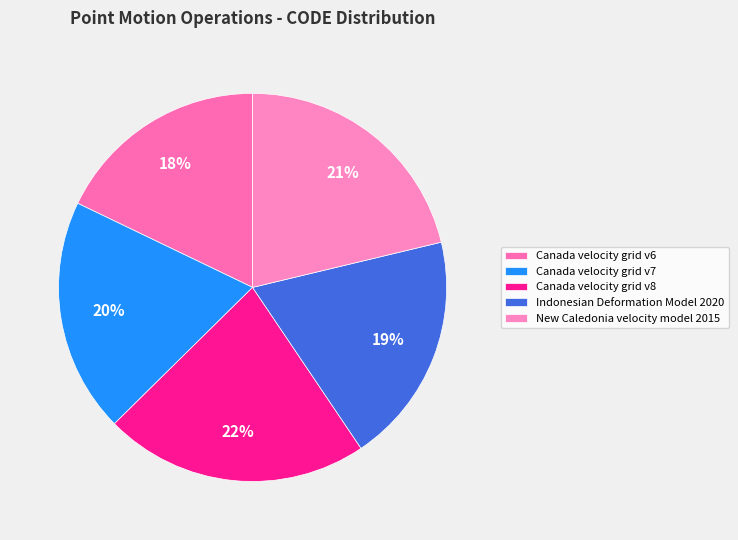

Which category has the smallest portion of the pie?

Canada velocity grid v6